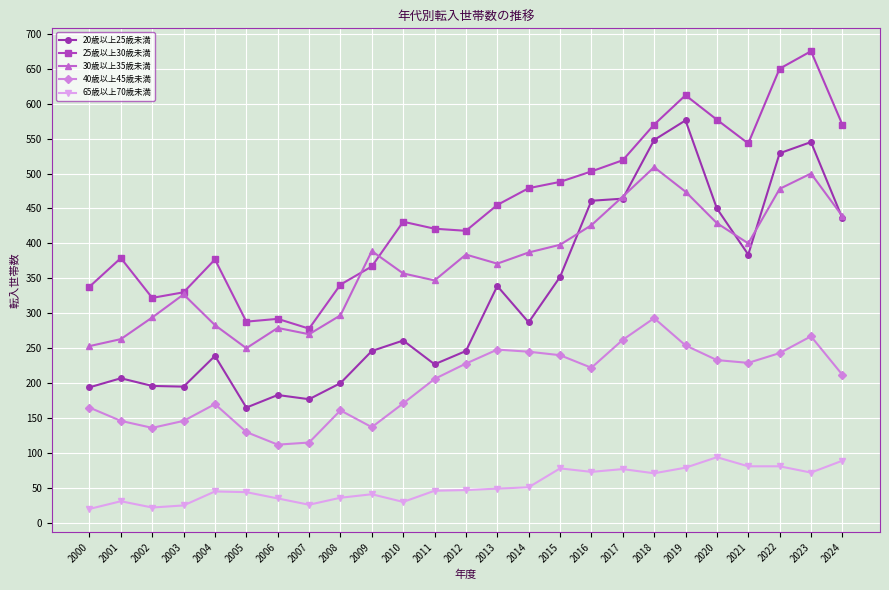

What is the sum of the 20歳以上25歳未満 values at 2020 and 2012?

696